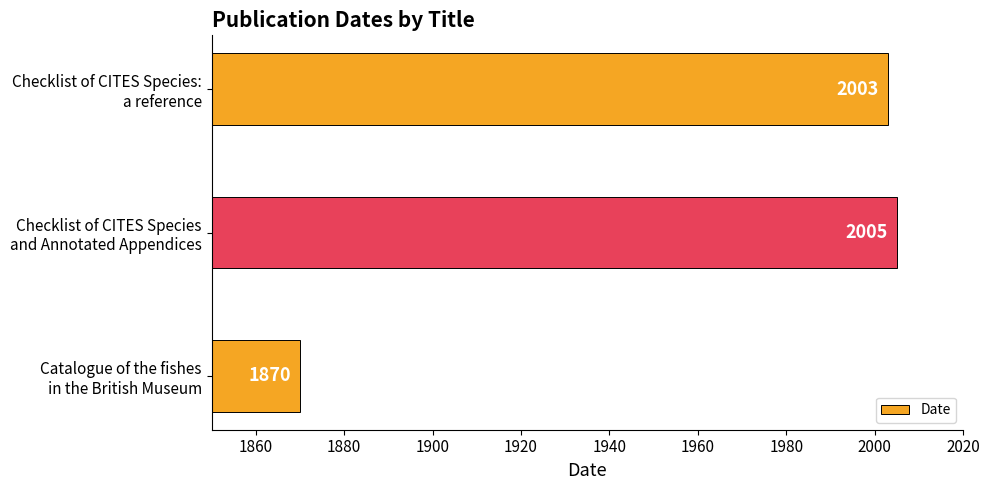

What is the difference between the maximum and minimum values?

135